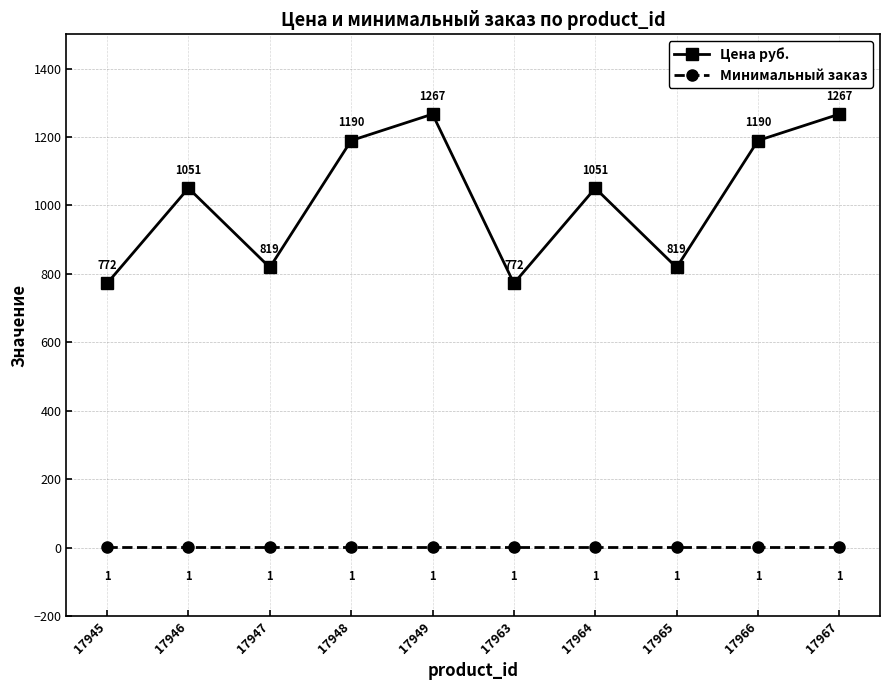

What is the difference between the highest and lowest values at 17948?

1188.6